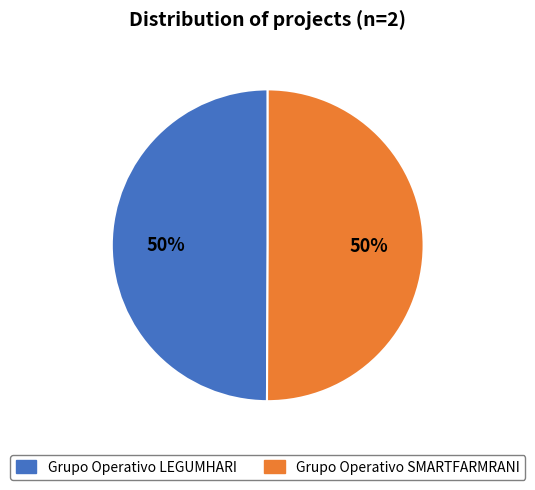

The Grupo Operativo SMARTFARMRANI slice represents 56% of the pie. True or false?

False